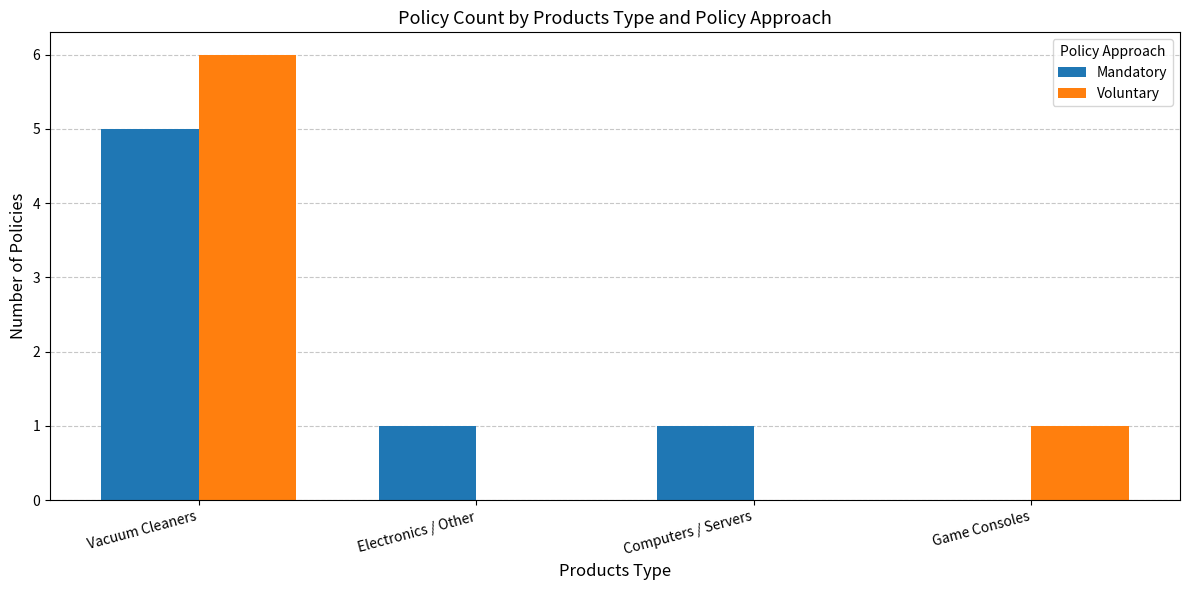

Is it true that Voluntary equals 1 at Game Consoles?

True